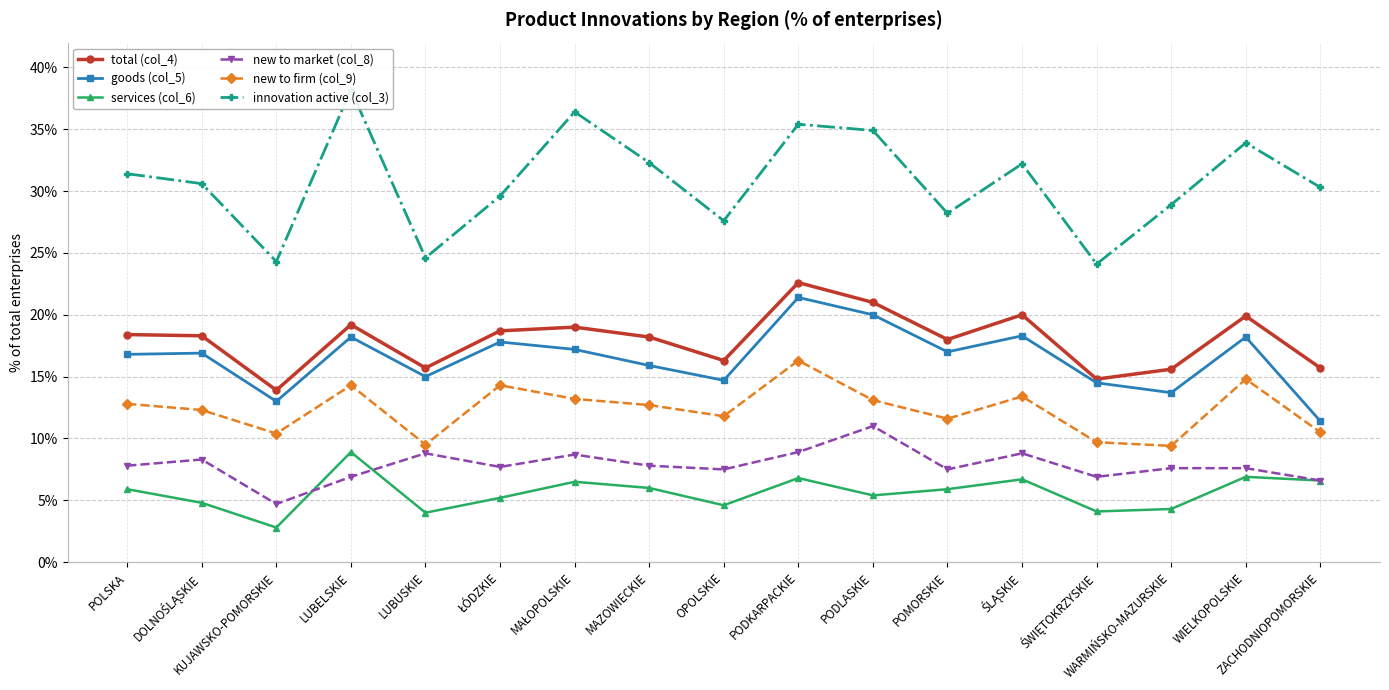

The value of new to market (col_8) at ŁÓDZKIE is 7.7. True or false?

True